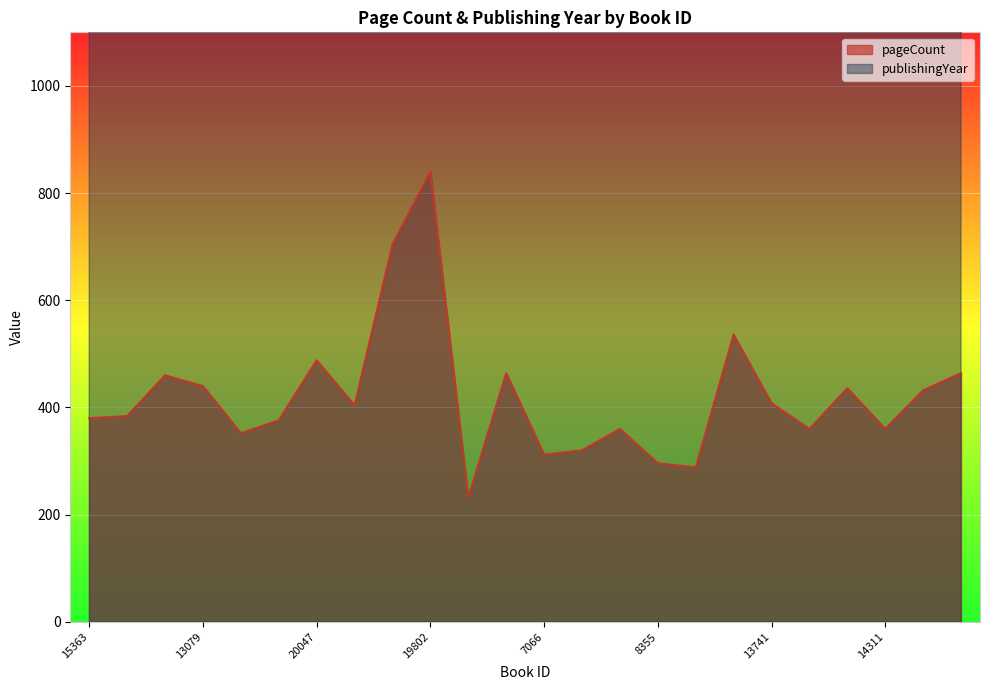

What is the minimum value for pageCount?

232